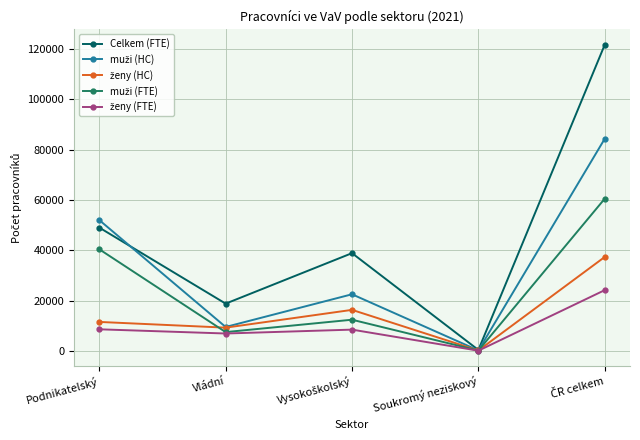

At how many categories does at least one series exceed 25817?

3